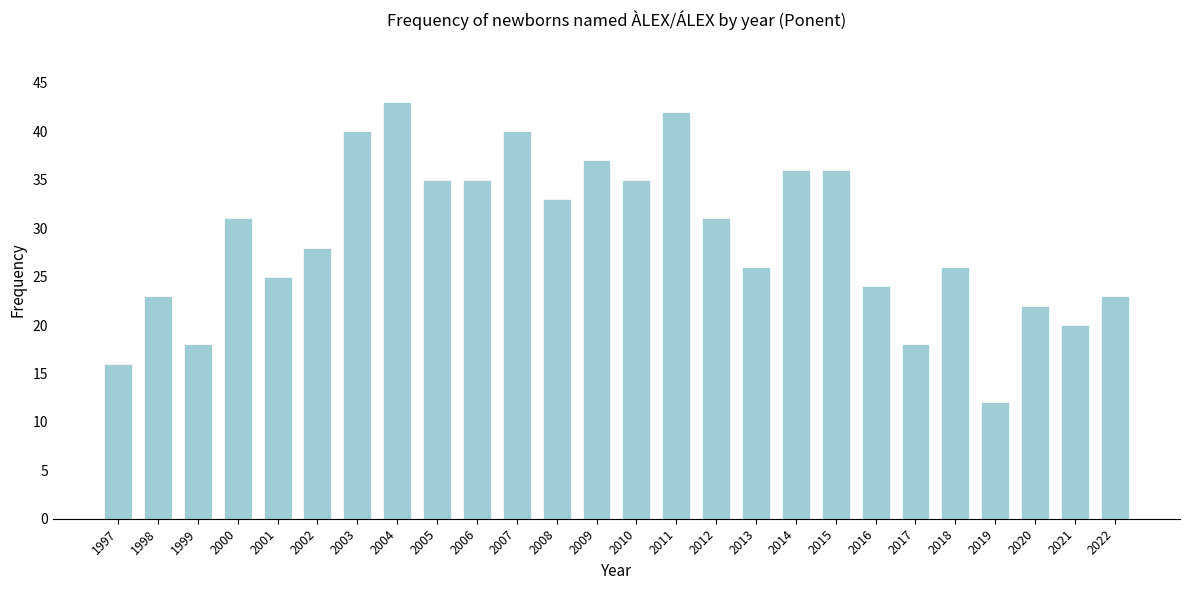

What is the difference between the maximum and minimum values?

31